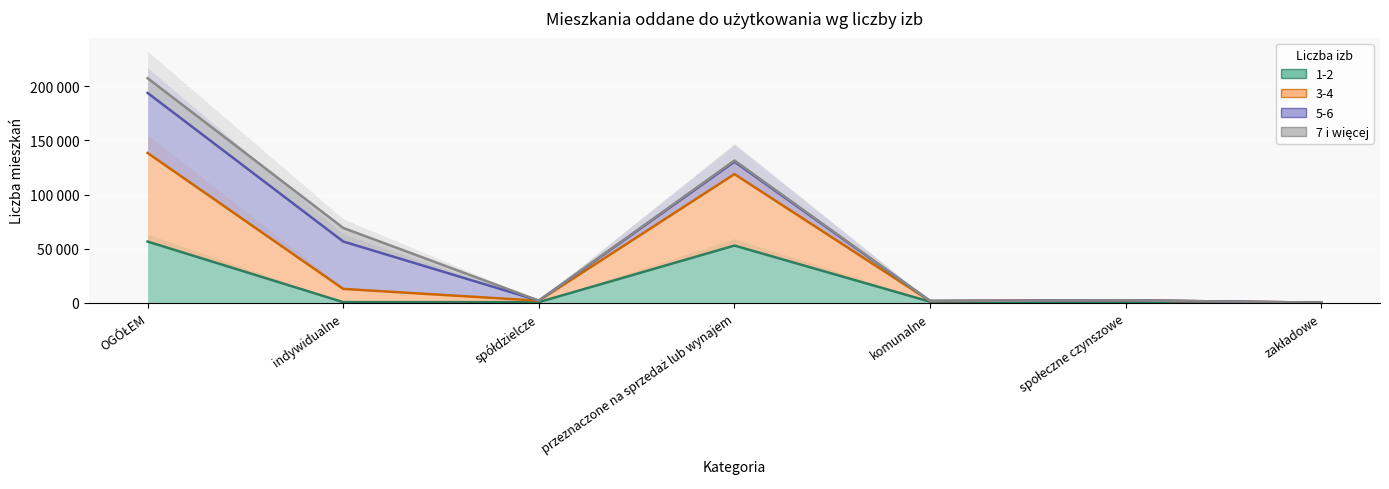

What is the average value of the 3-4 series?

39548